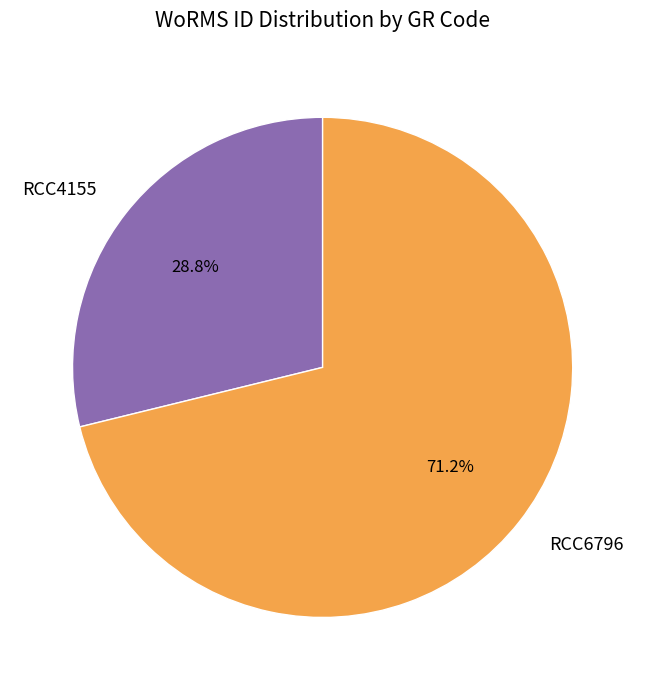

Between RCC4155 and RCC6796, which is larger?

RCC6796